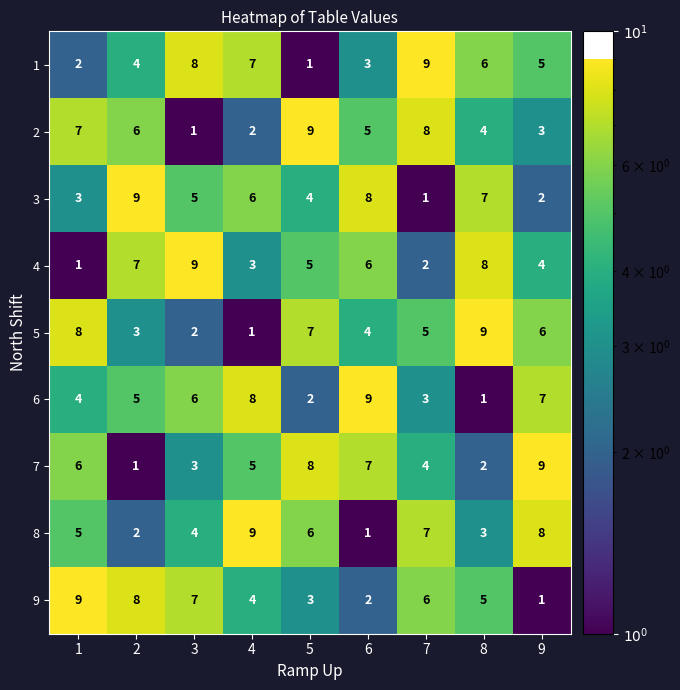

True or false: 3 has a value of 2 at 9.

True